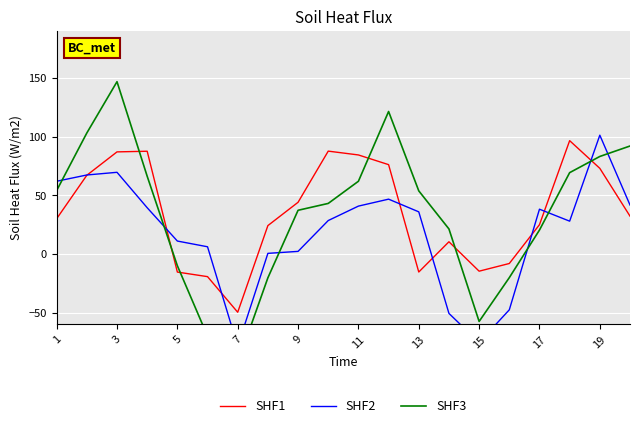

True or false: SHF1 has a value of -86.8 at 7.

False